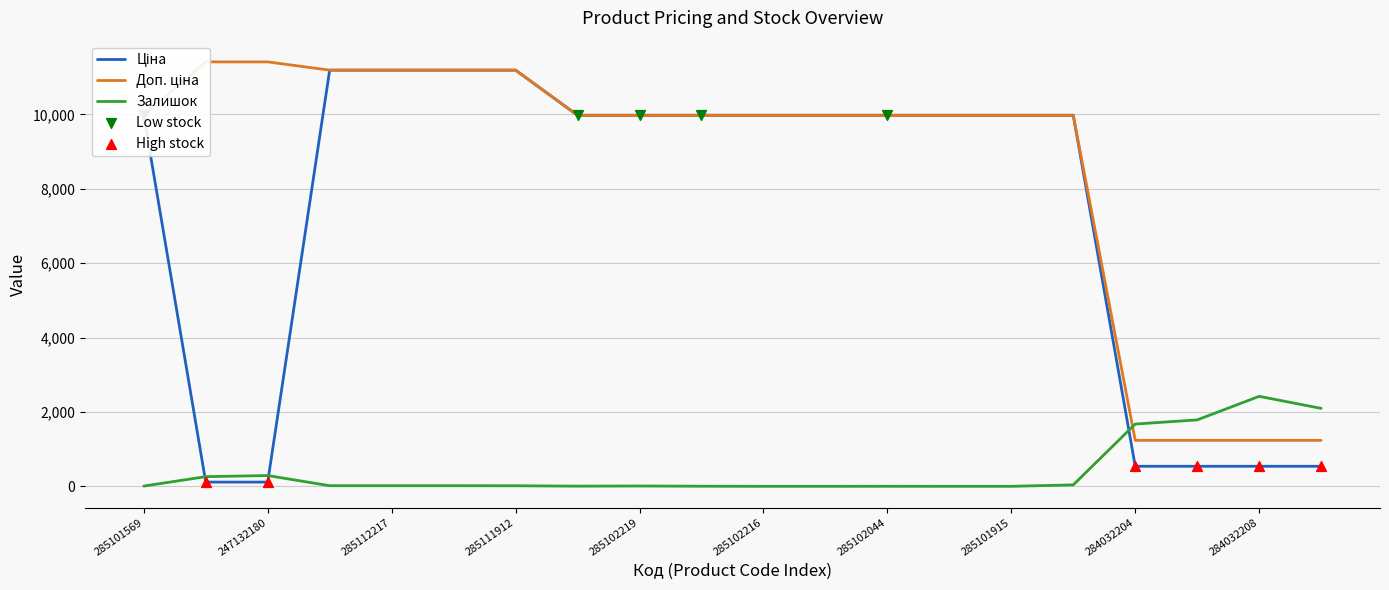

Which series reaches the minimum Y coordinate?

Залишок